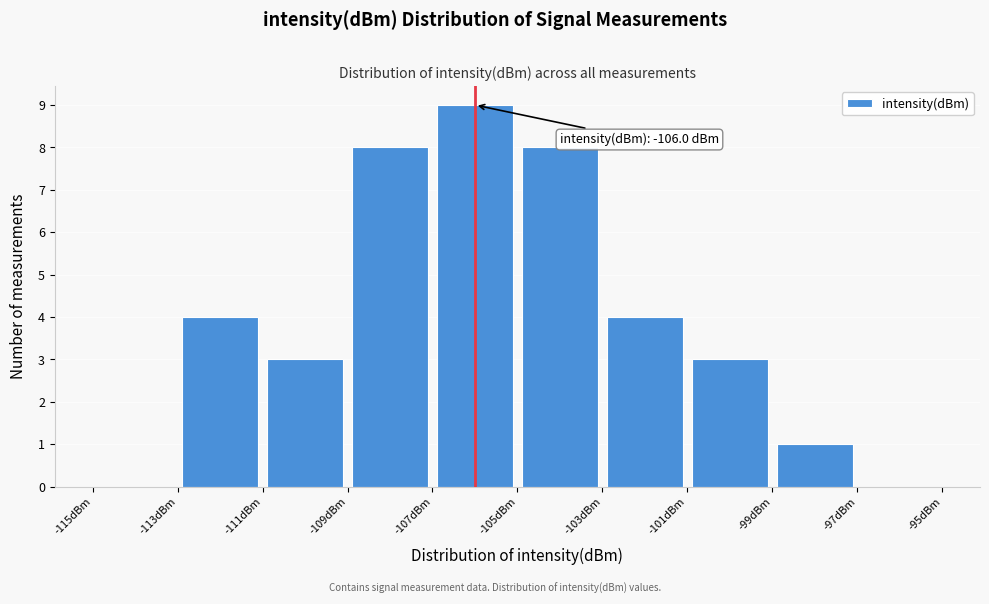

Over which range of the x-axis is the bar tallest?

-107 to -105